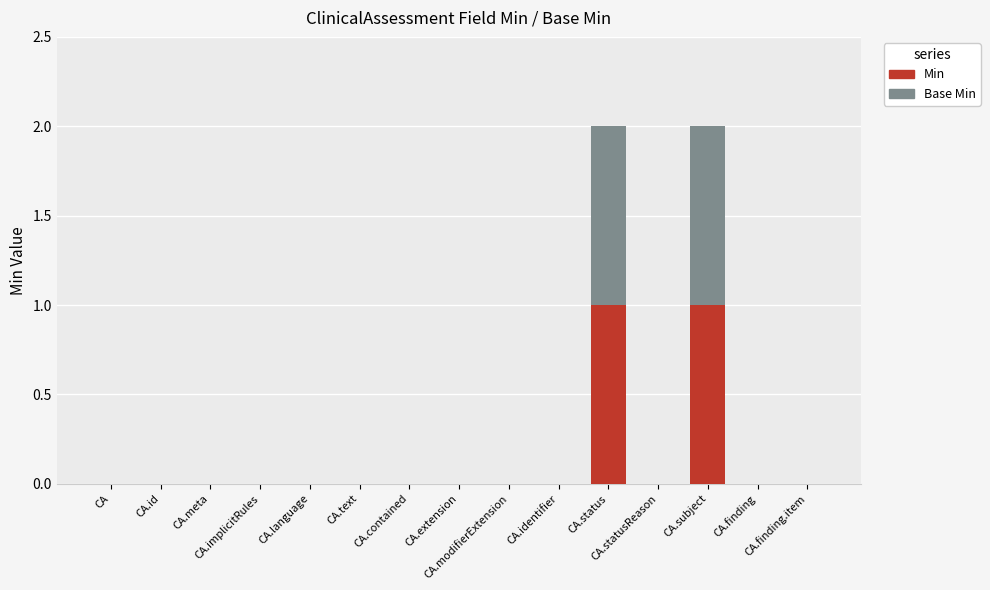

What value does the Min series have at CA.subject?

1